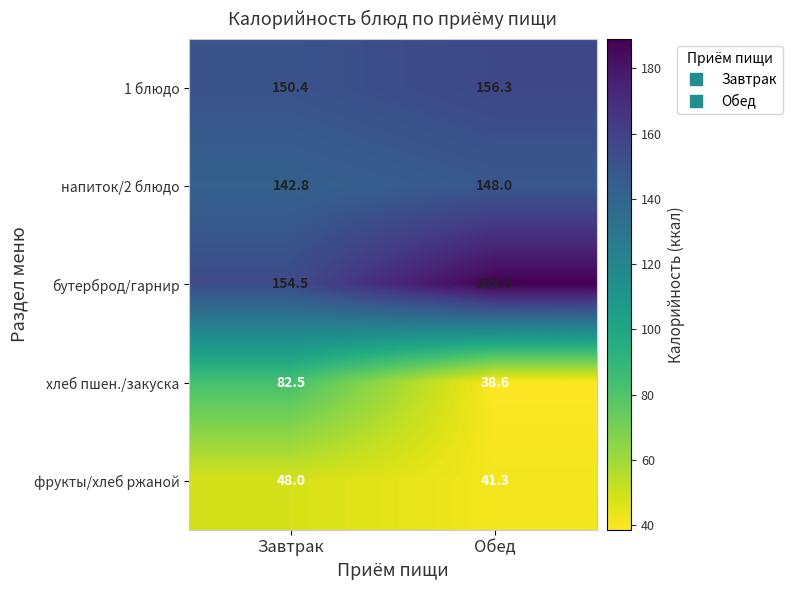

Reading left to right, list all the values displayed in this chart.

1 блюдо: Завтрак=150.4	Обед=156.3
напиток/2 блюдо: Завтрак=142.8	Обед=148.0
бутерброд/гарнир: Завтрак=154.5	Обед=189.0
хлеб пшен./закуска: Завтрак=82.5	Обед=38.6
фрукты/хлеб ржаной: Завтрак=48.0	Обед=41.3